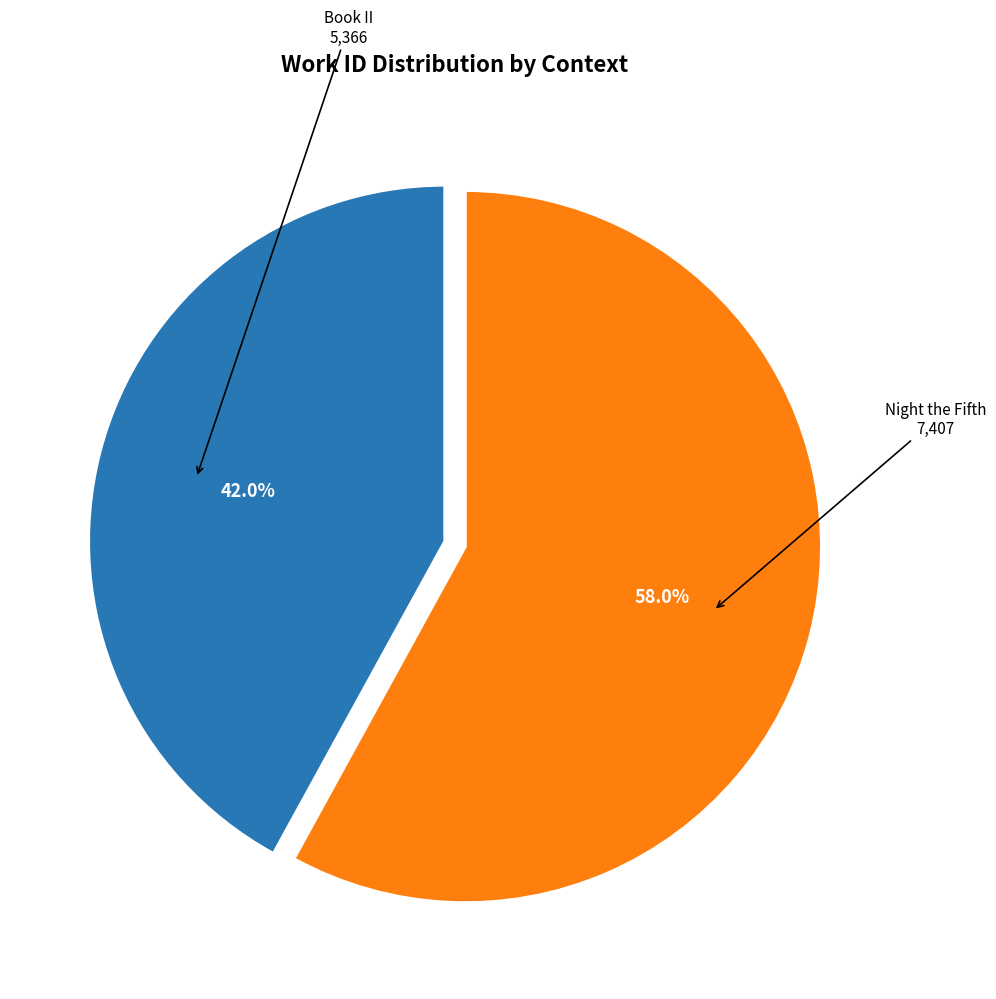

Is there any slice that represents more than half of the pie?

Yes